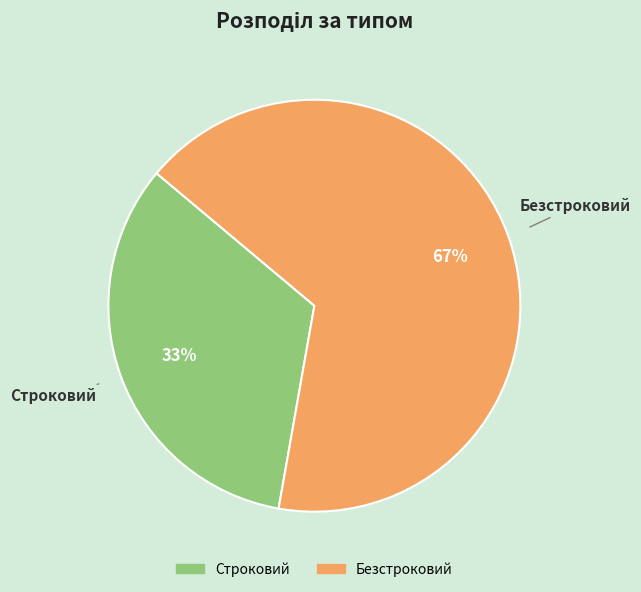

Combined, do Строковий and Безстроковий account for over 50%?

Yes